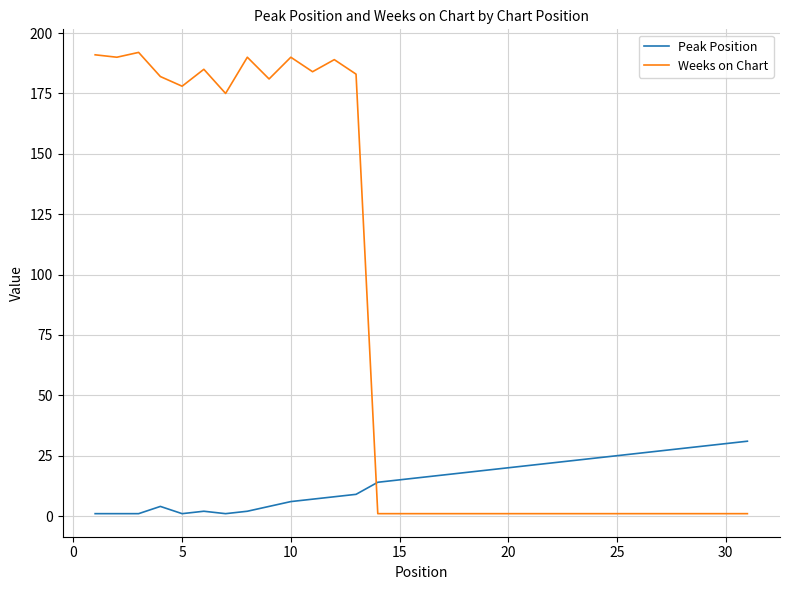

What is the highest value of the Peak Position series?

31